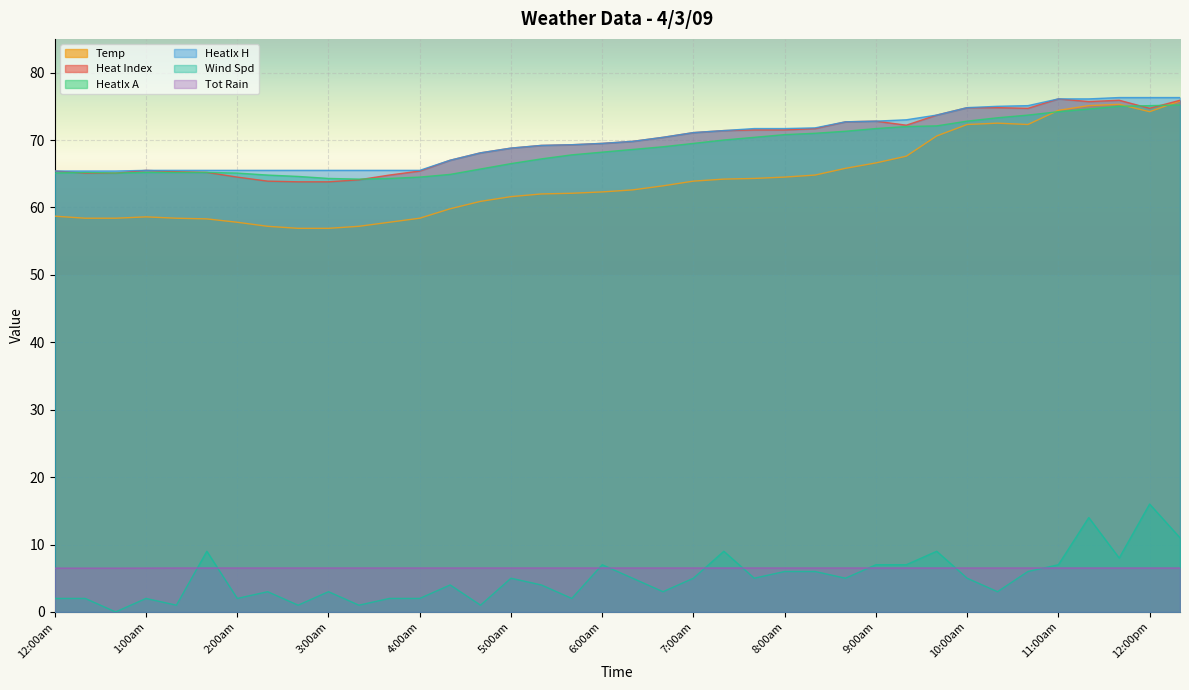

What is the approximate value of HeatIx A at 6:20am?

68.6